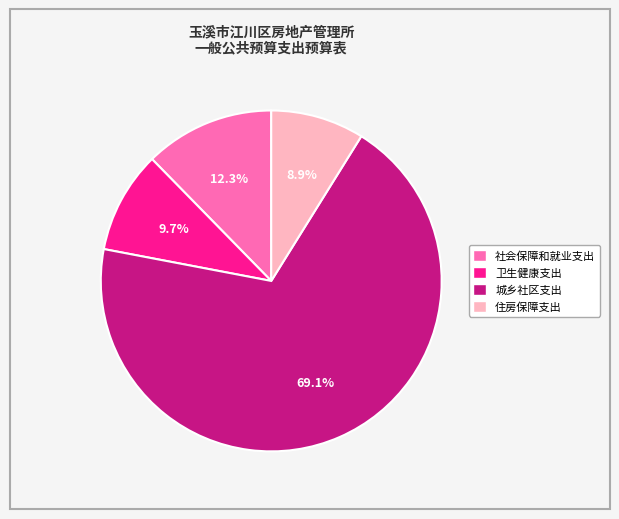

What percentage do 社会保障和就业支出 and 住房保障支出 together represent?

21.2%